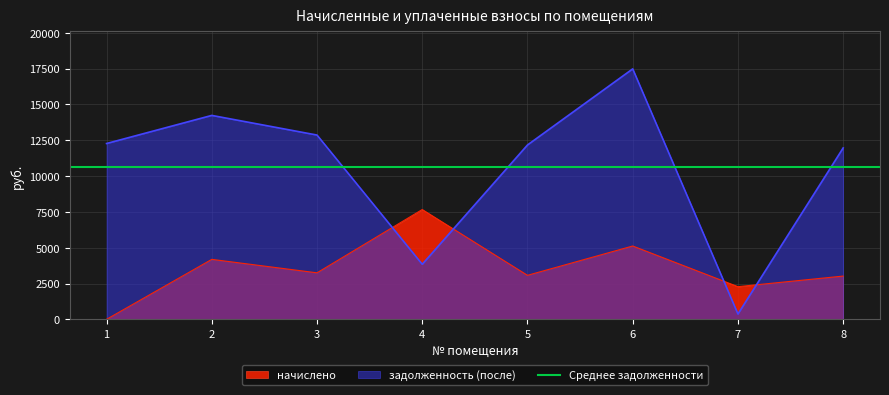

How many lines are shown in the chart?

1